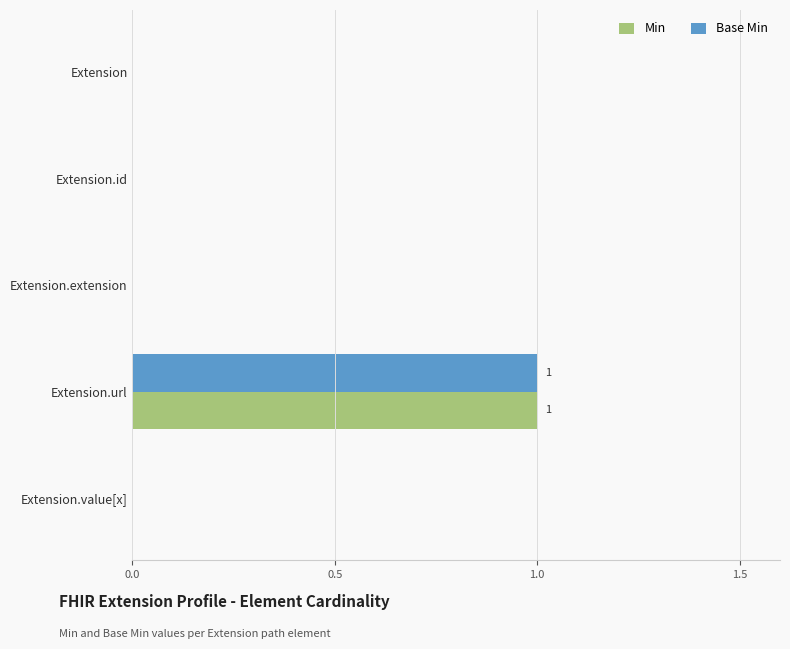

How many Min values are between 0 and 1?

5